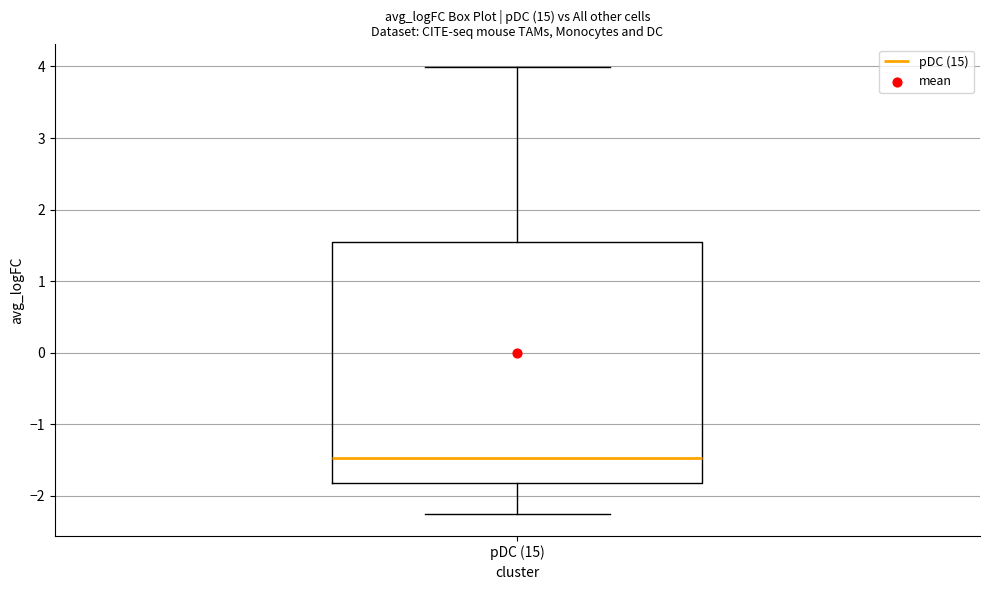

Where does the median line of the box for pDC (15) sit on the y-axis? The values are not printed on the chart, so give them approximately, as read against the axis.

-1.5